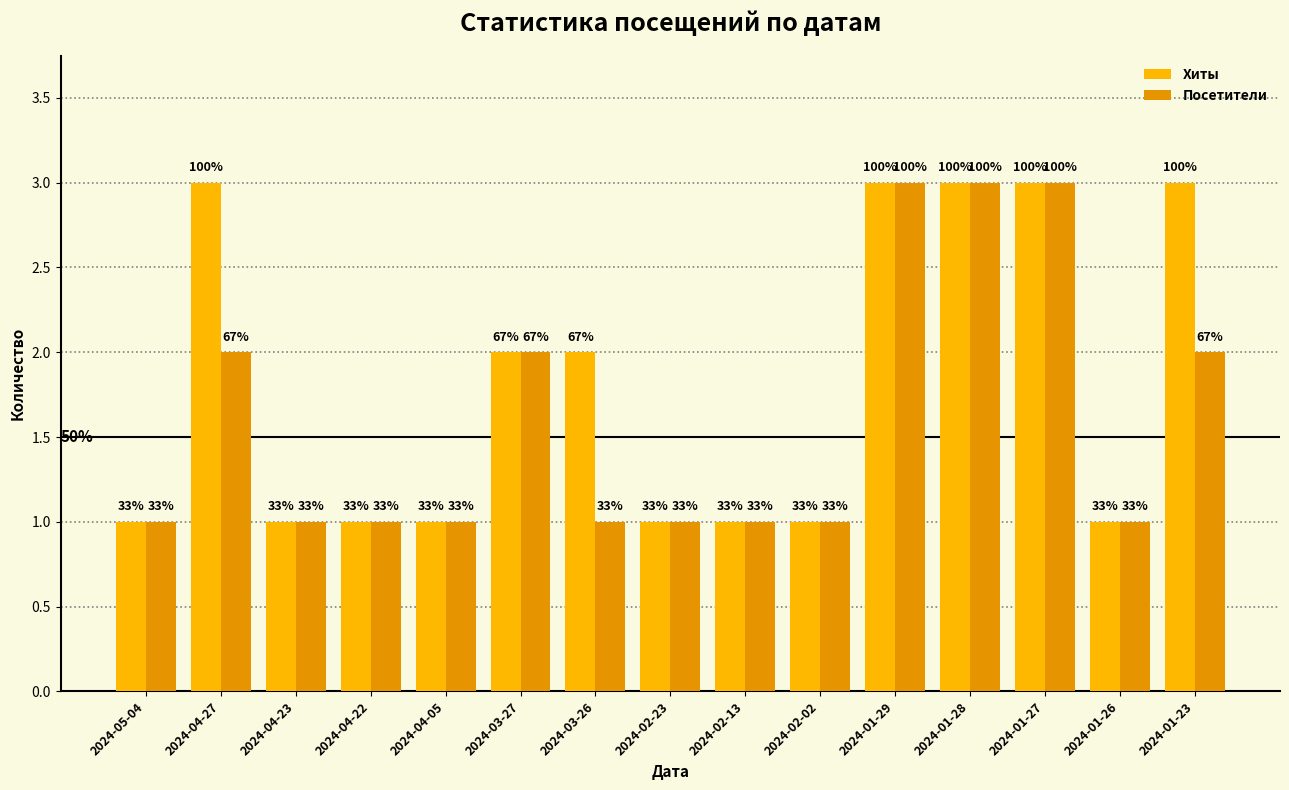

How many groups of bars are there?

15